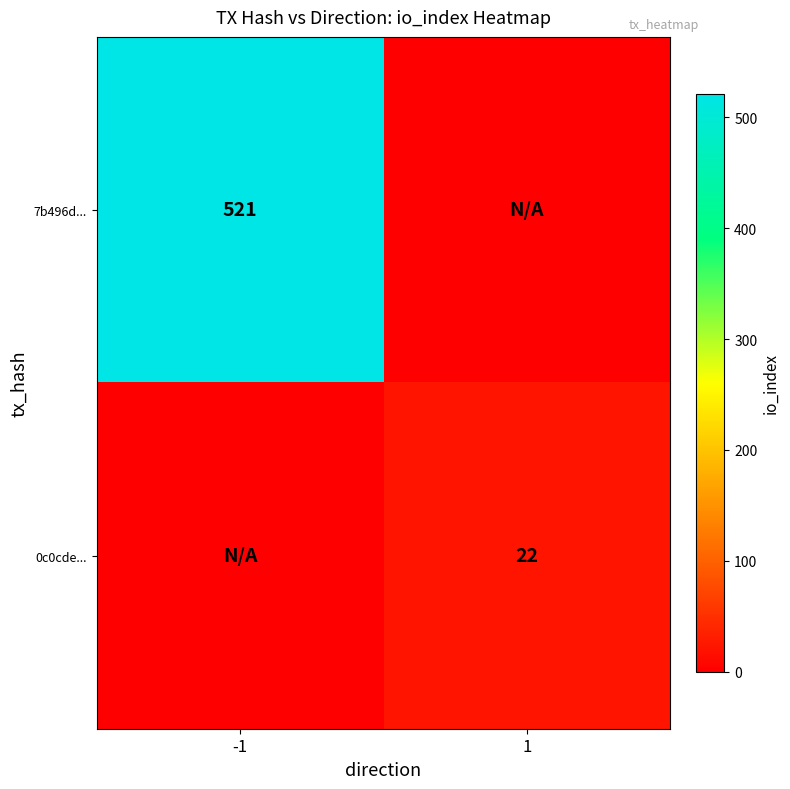

What is the difference between the highest and lowest values at -1?

521